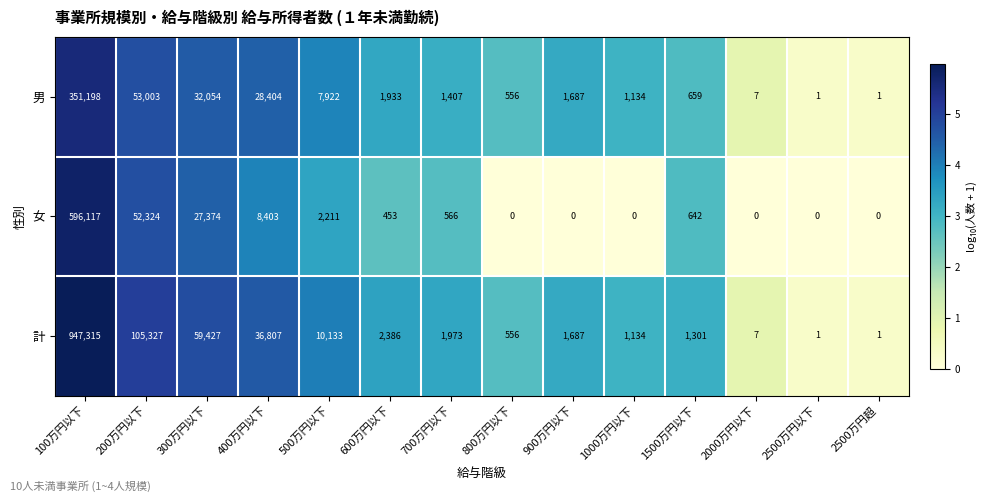

At which category is the sum across all series the highest?

100万円以下